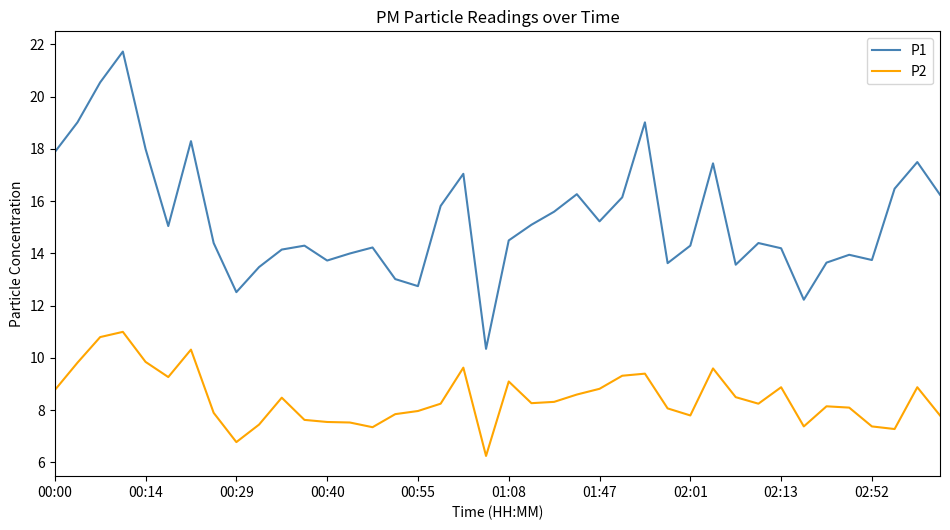

Which series has the largest range (max minus min)?

P1